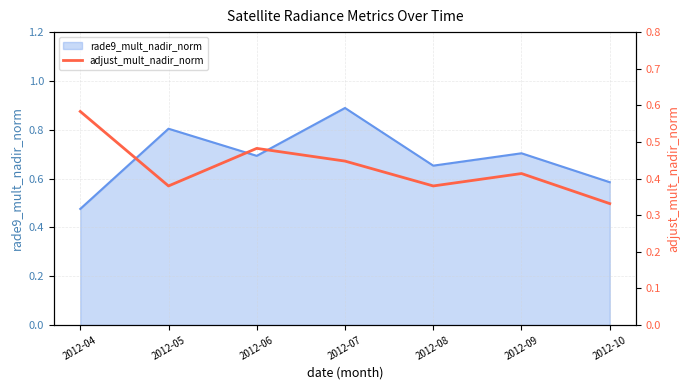

What is the smallest value displayed?

0.3